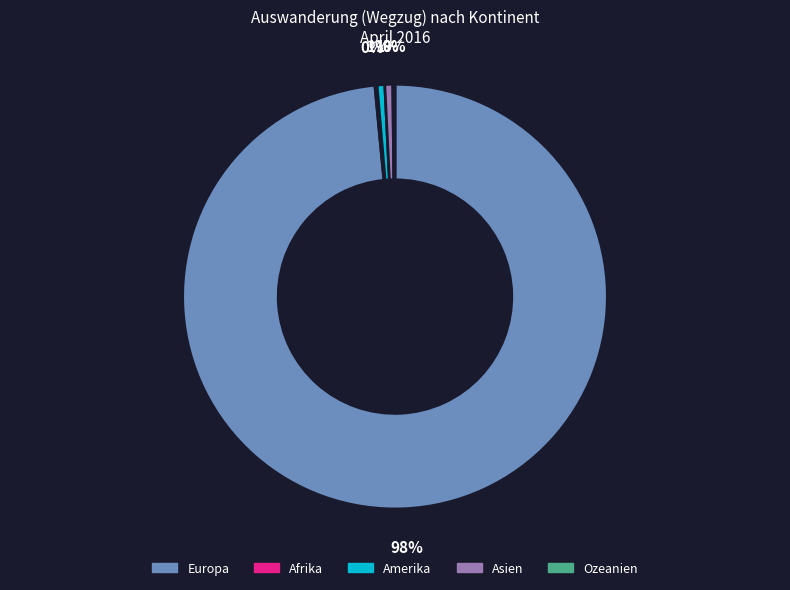

To the nearest percent, what is the average slice percentage?

20%